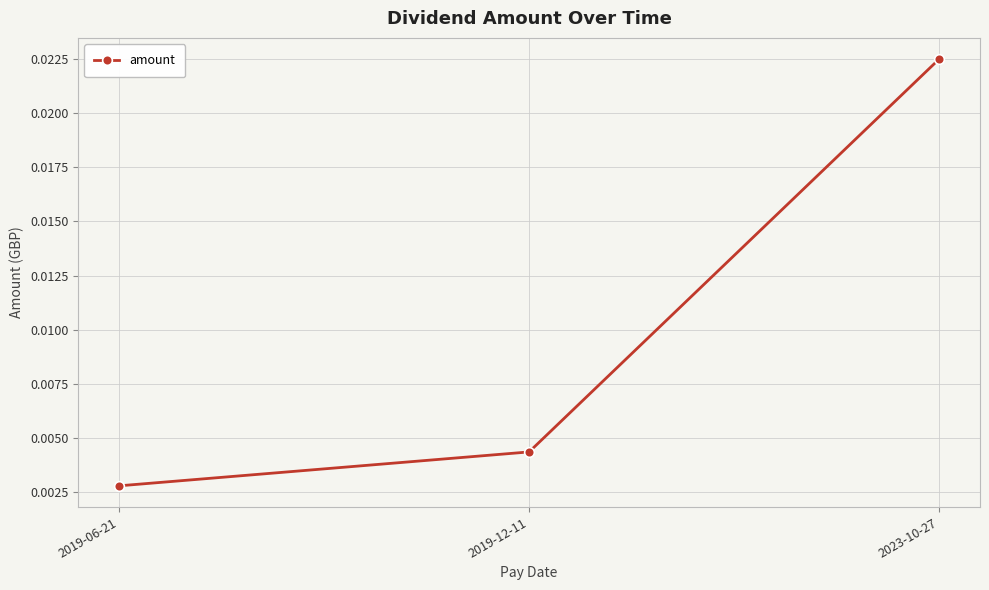

How many values are between 0 and 1?

3